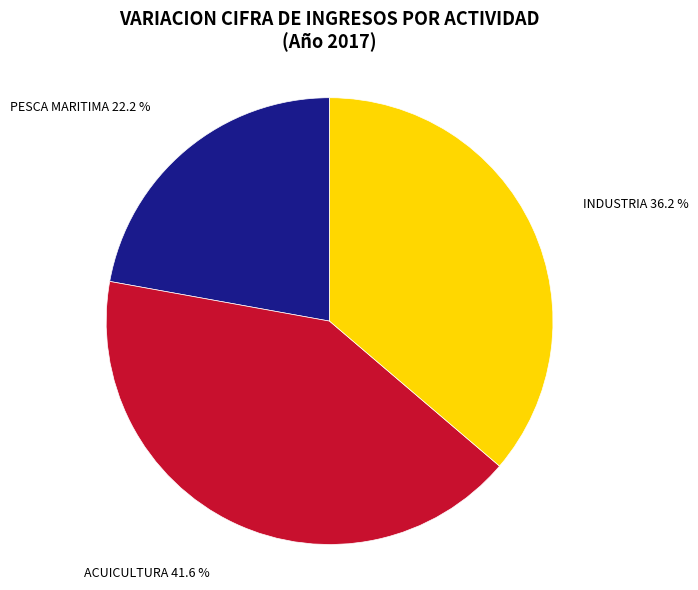

How many slices are in this pie chart?

3